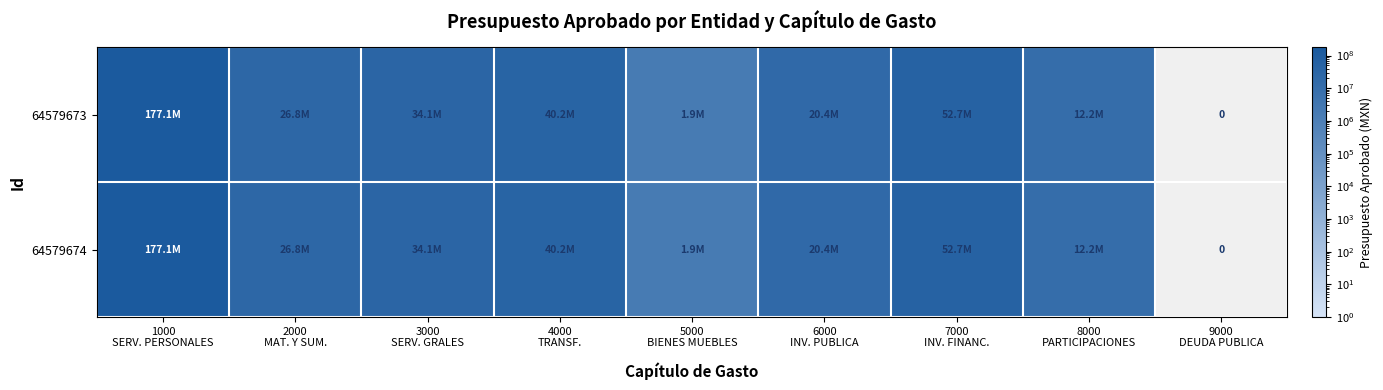

Is it true that 64579673 equals 15436145.2 at 4000 TRANSF.?

False